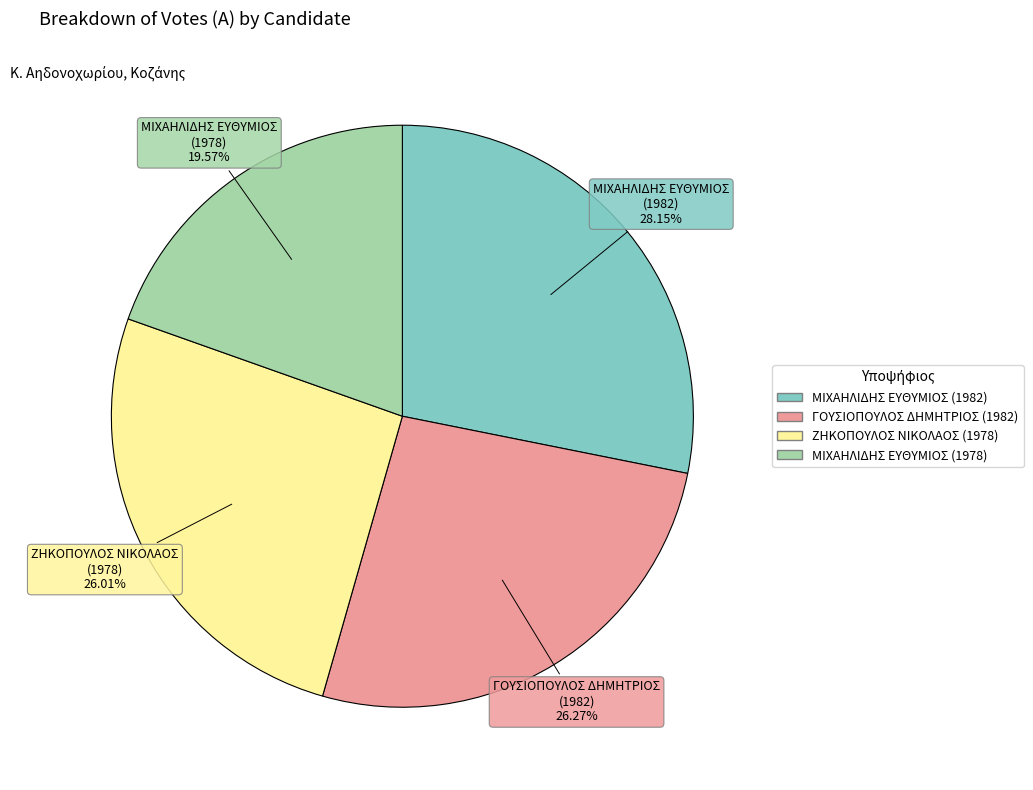

Count the number of slices in the pie.

4